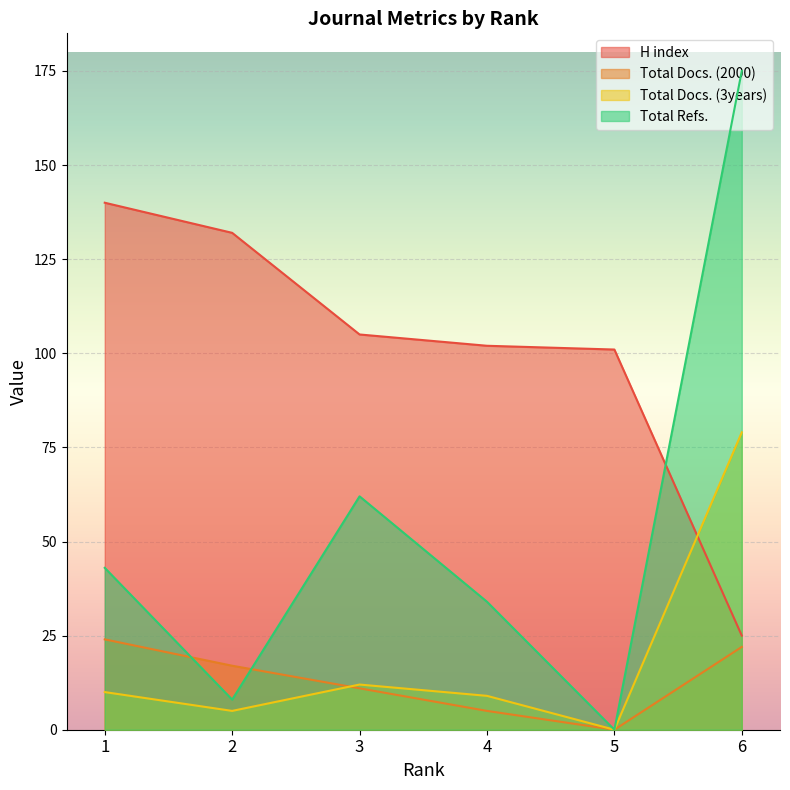

Rank the categories by H index value from lowest to highest.

6, 5, 4, 3, 2, 1